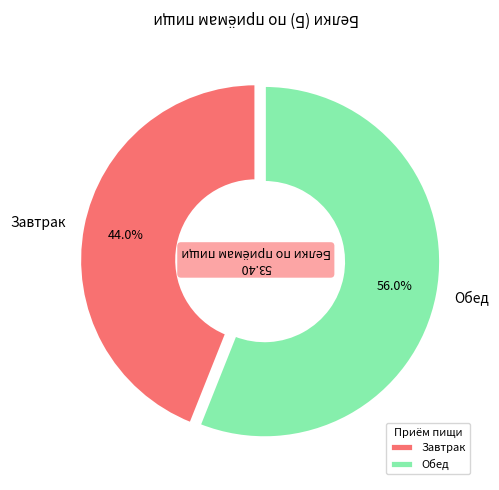

To the nearest percent, what is the combined percentage of Обед and Завтрак?

100%